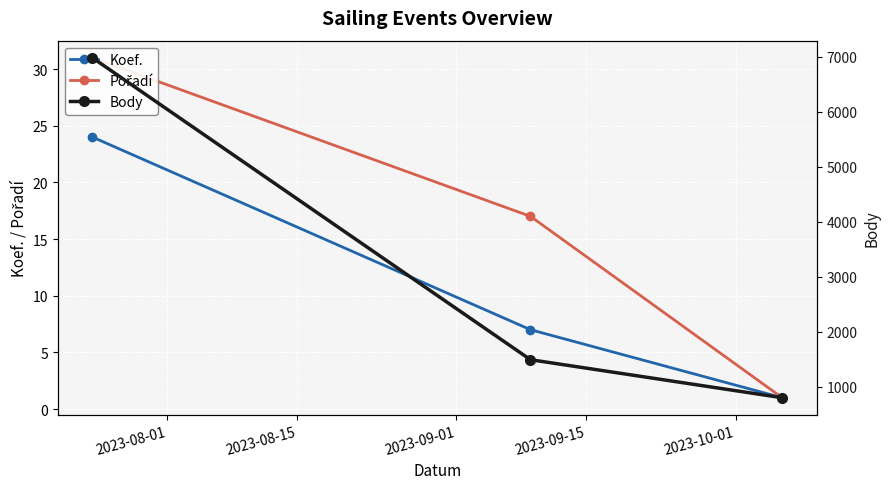

At how many categories does at least one series exceed 3788?

1